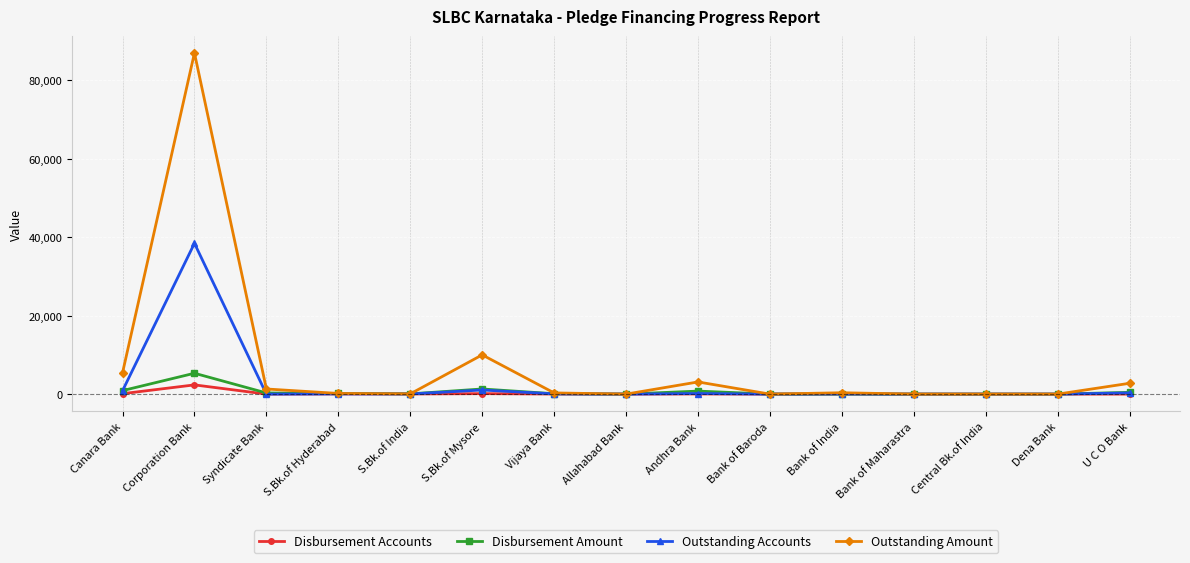

Which series has the largest total across all categories?

Outstanding Amount